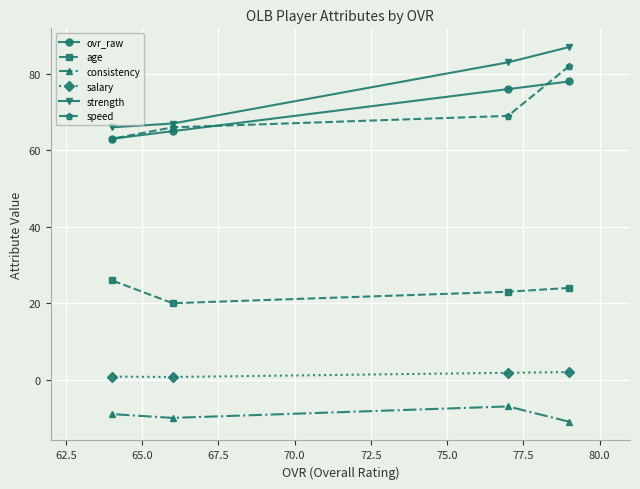

What is the difference between the maximum and minimum values in the salary series?

1.3